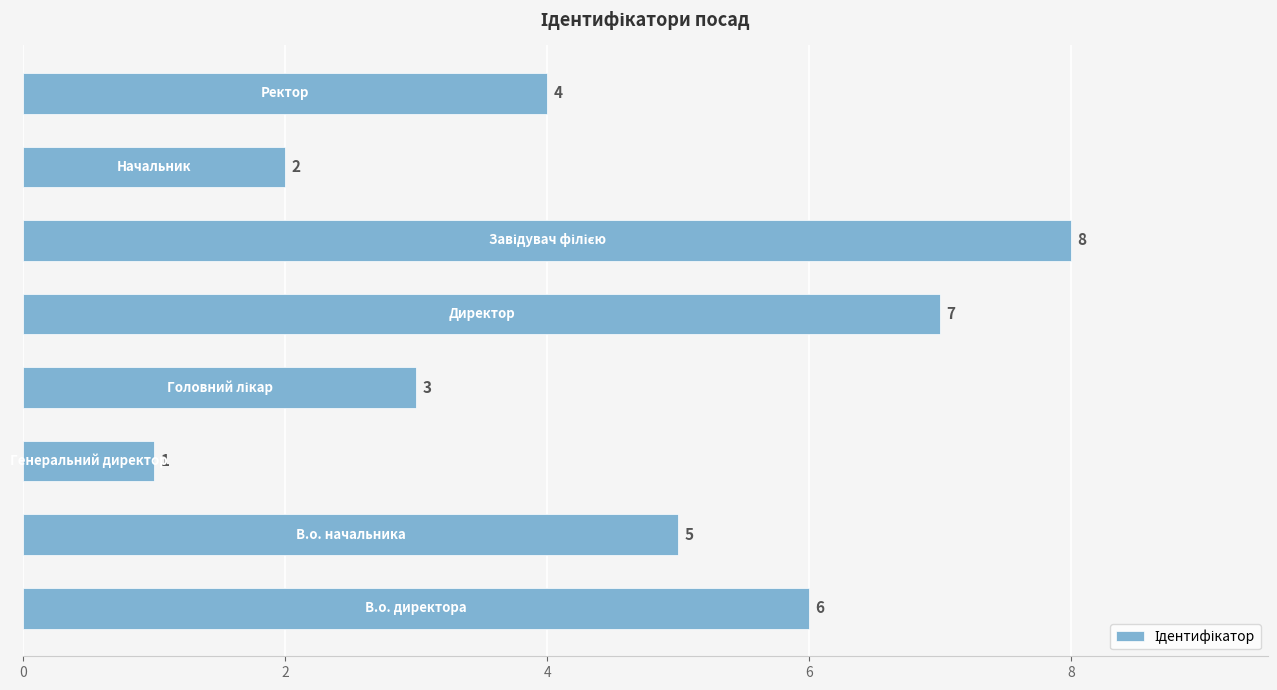

How many values are between 3 and 7?

5